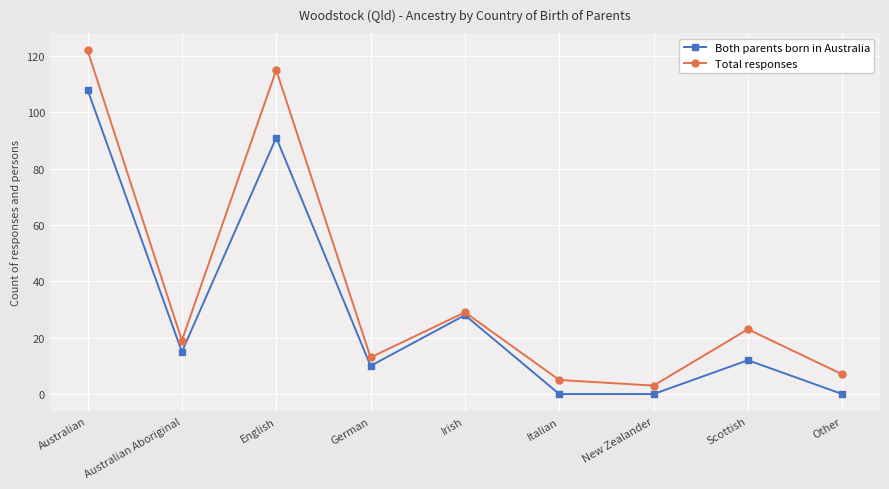

How many lines are shown in the chart?

2